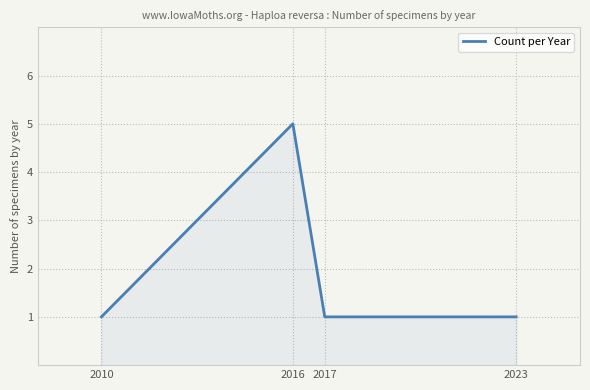

Is it true that the value at 2010 is 1?

True